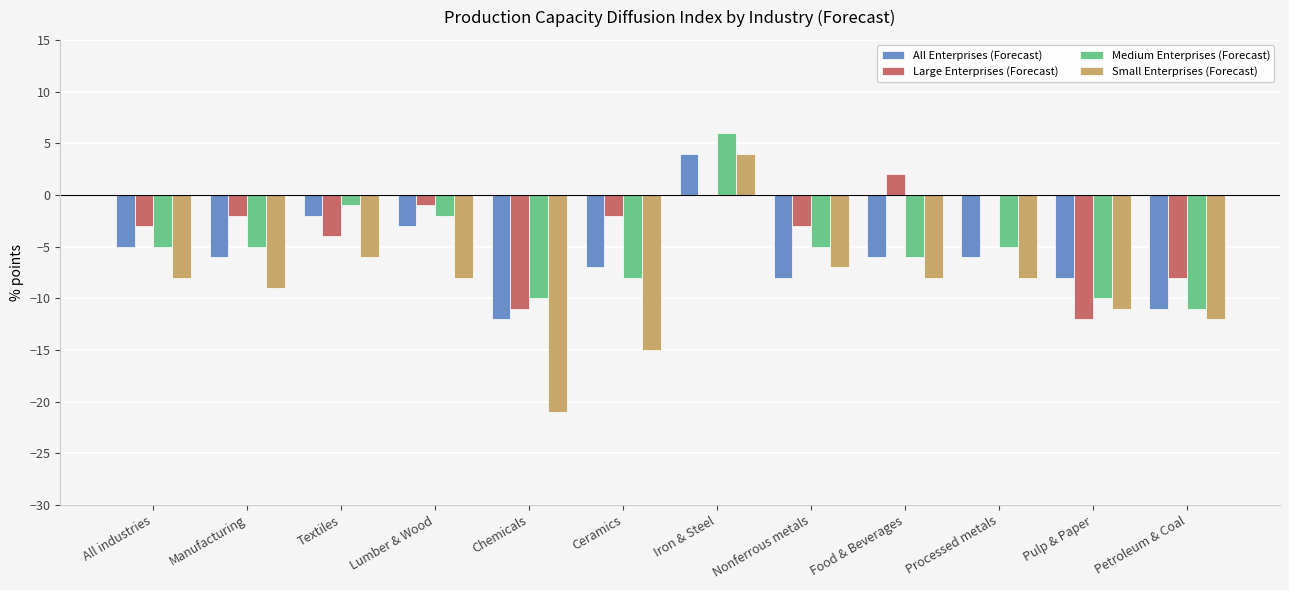

Which category has the highest value in the All Enterprises (Forecast) series?

Iron & Steel